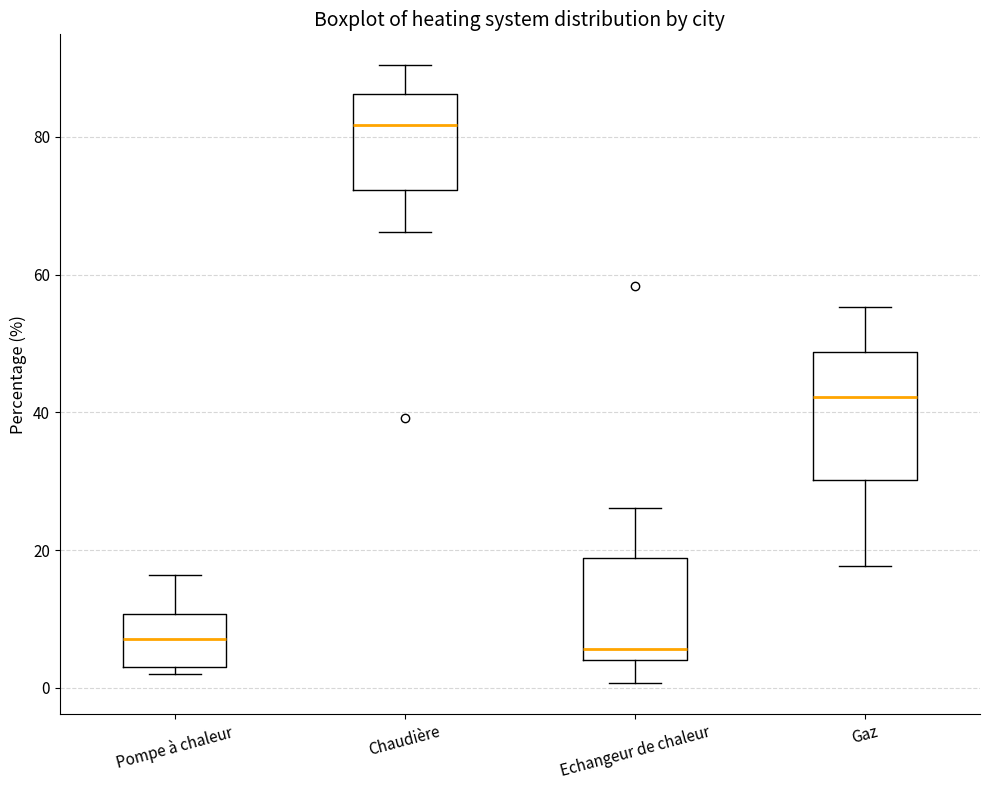

Reading left to right, read every box against the y-axis: the position of its median line, the range the box covers, and the ends of its whiskers. The values are not printed on the chart, so give them approximately, as read against the axis.

Pompe à chaleur: median 8, box 4 to 10, whiskers 2 to 16
Chaudière: median 82, box 72 to 86, whiskers 66 to 90
Echangeur de chaleur: median 6, box 4 to 18, whiskers 0 to 26
Gaz: median 42, box 30 to 48, whiskers 18 to 56